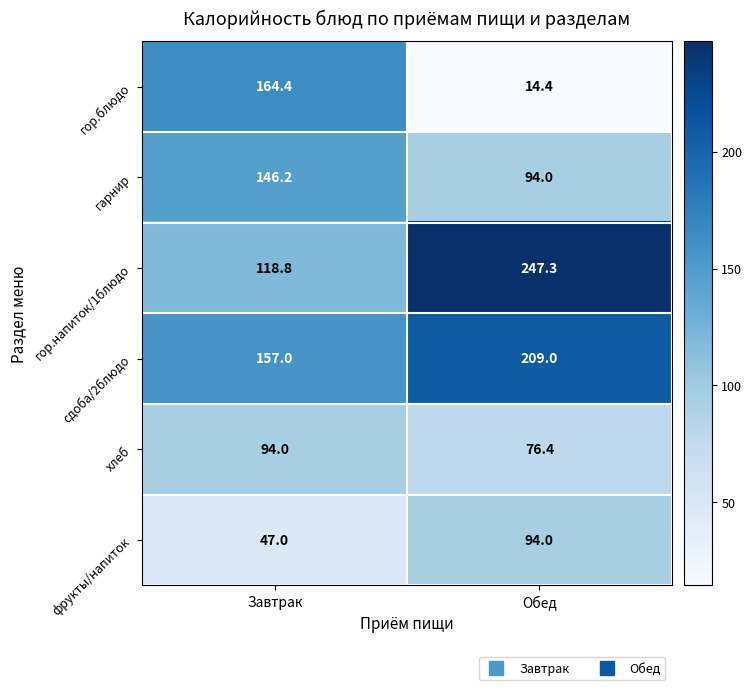

What is the difference between the highest and lowest values at Обед?

232.9